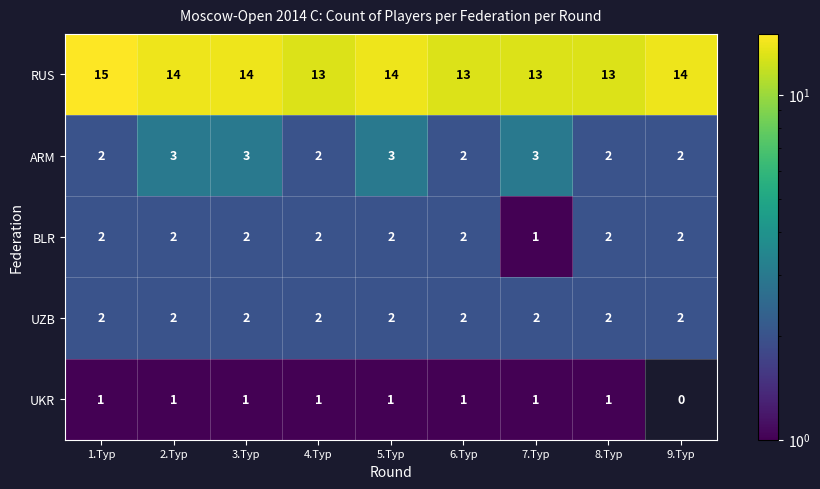

What is the spread (max minus min) of values at 3.Тур?

13